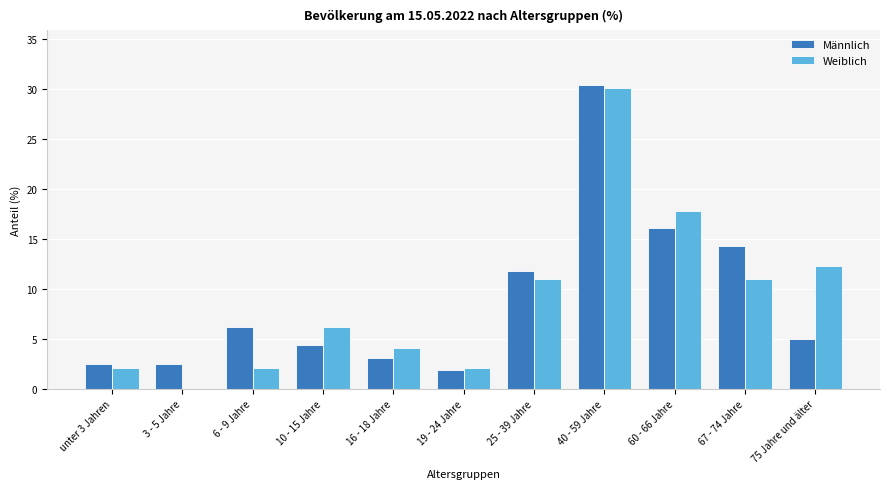

Are the bars grouped side by side (vs. stacked)?

Yes